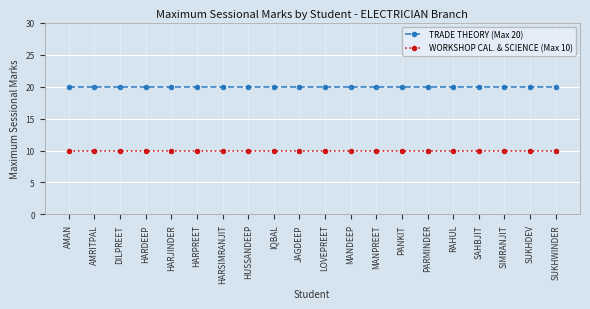

True or false: WORKSHOP CAL. & SCIENCE (Max 10) and TRADE THEORY (Max 20) cross at least once.

False